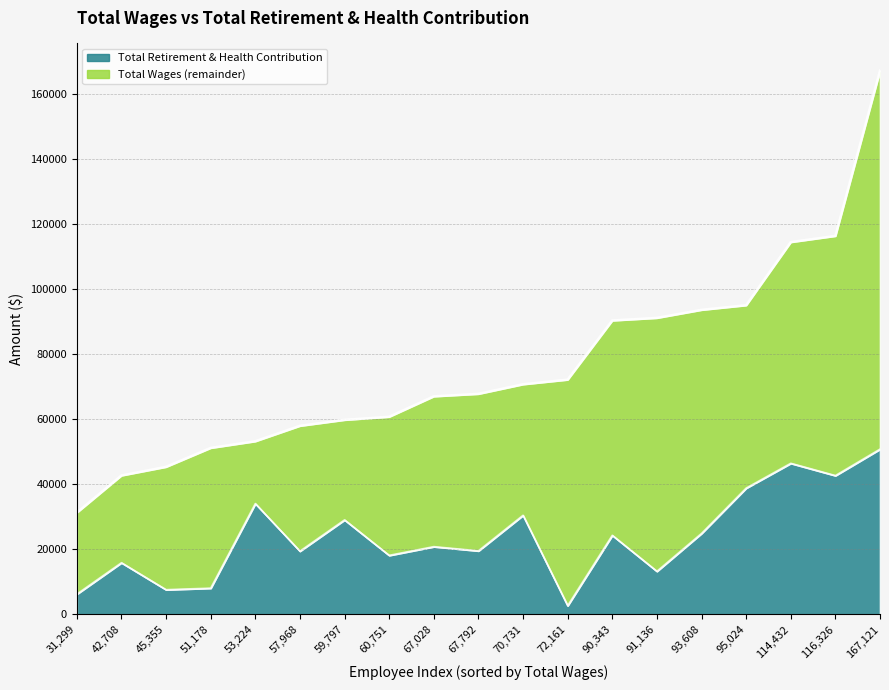

True or false: Total Retirement & Health Contribution and Total Wages cross at least once.

False